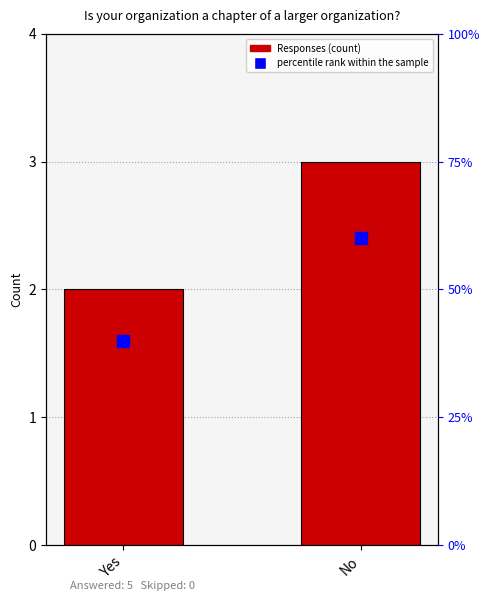

What is the minimum value shown in the chart?

2